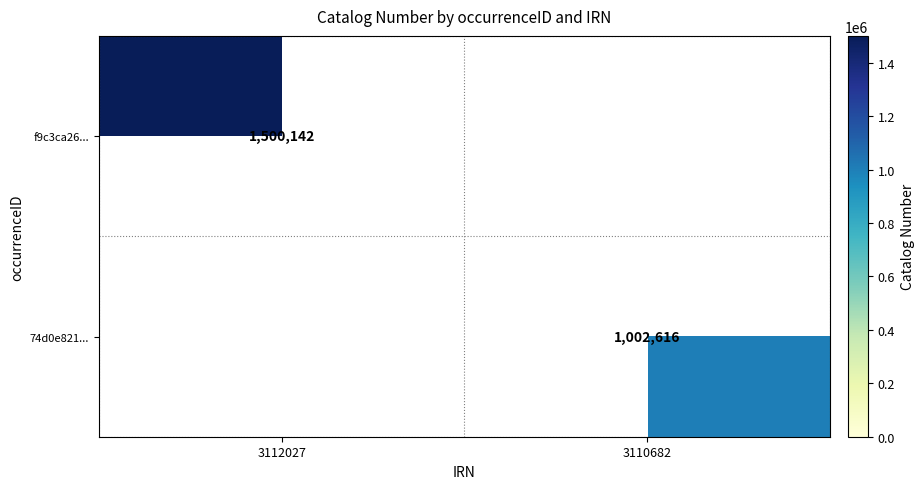

Is it true that f9c3ca26... equals 927949 at 3112027?

False